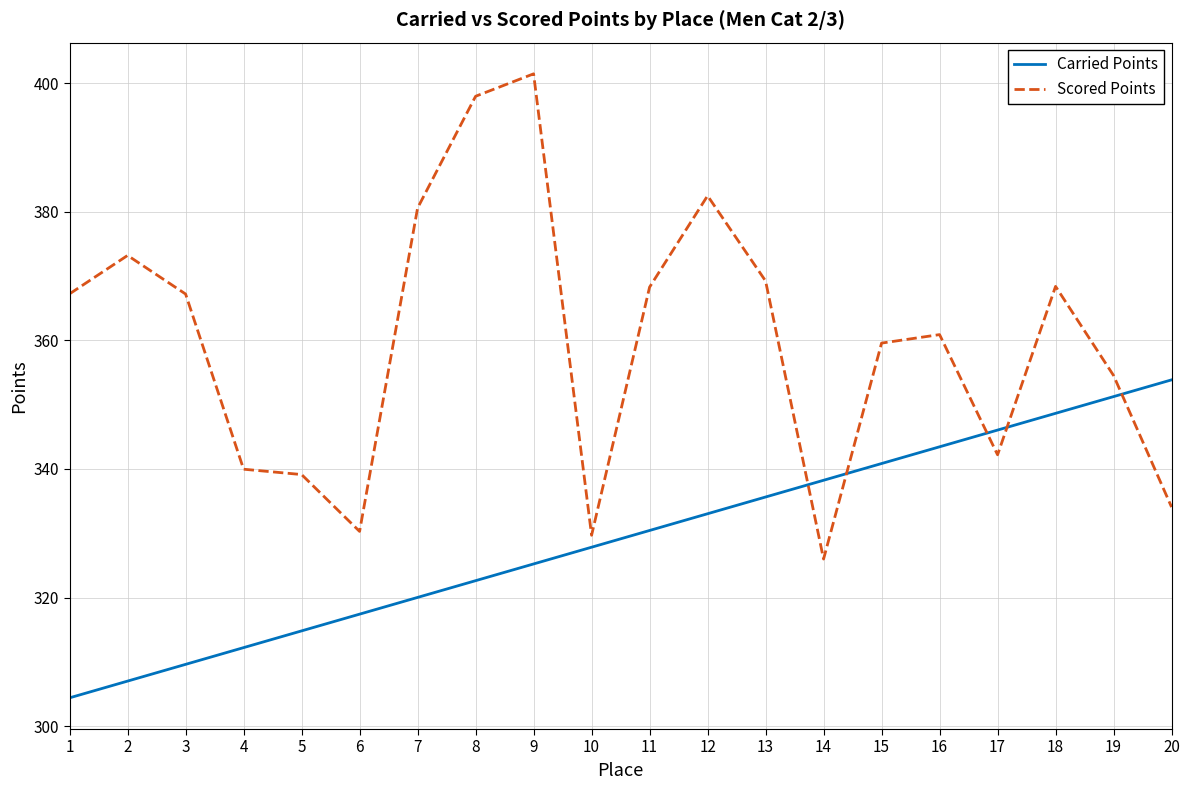

What is the difference between the highest and lowest values at 13?

33.6